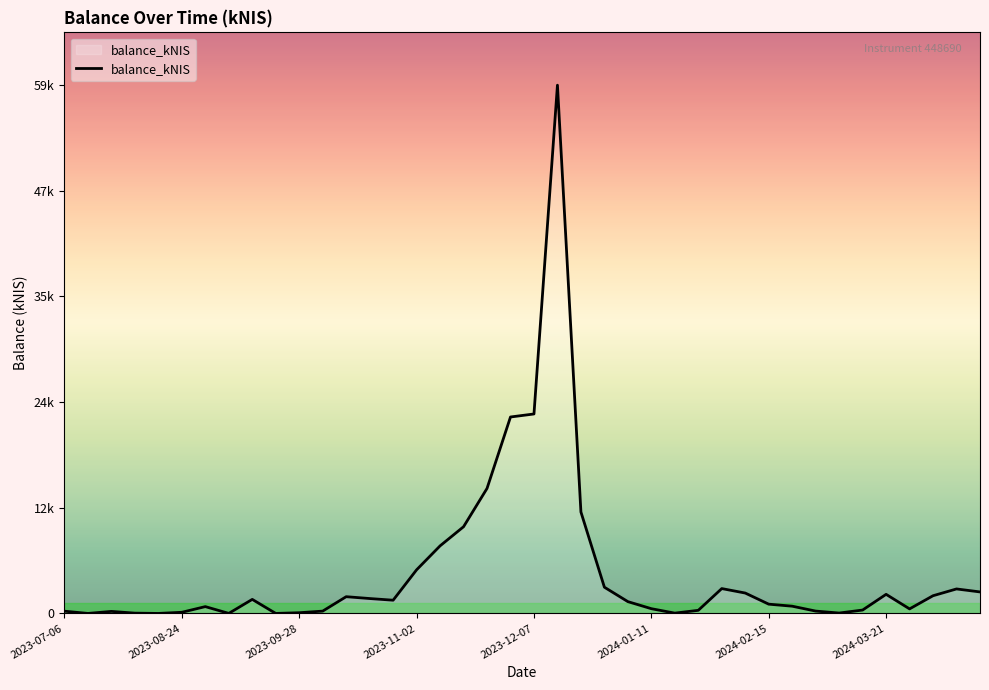

What is the greatest value displayed?

58777.6